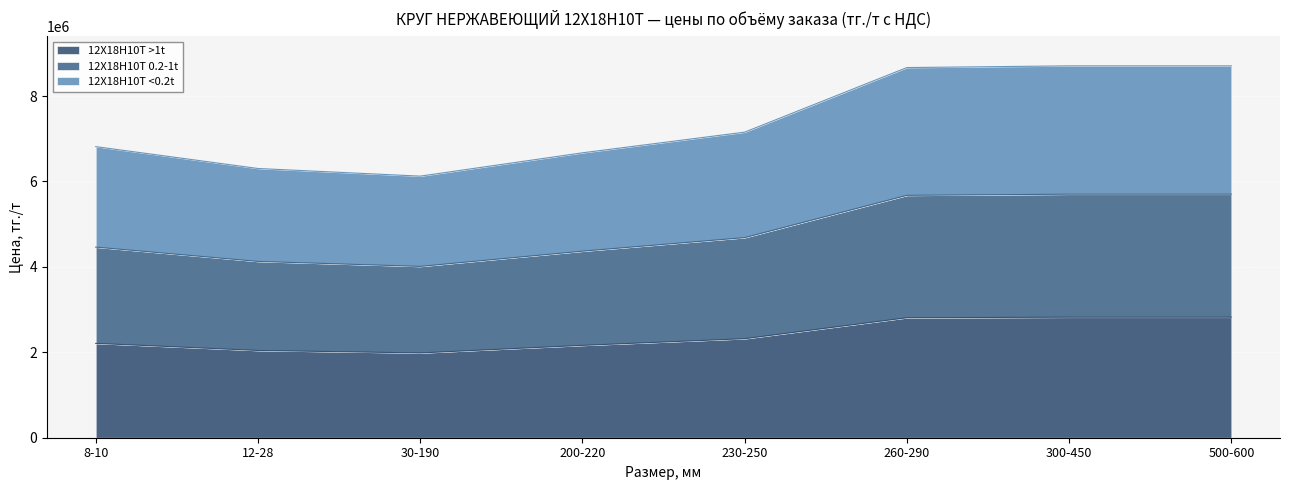

Reading right to left, what are all the values shown in this chart?

12X18H10T >1t: 2822000	2822000	2809000	2319000	2162000	1985000	2043000	2209000
12X18H10T 0.2-1t: 5702000	5702000	5675000	4685000	4368000	4011000	4128000	4463000
12X18H10T <0.2t: 8707000	8707000	8667000	7155000	6671000	6125000	6304000	6816000